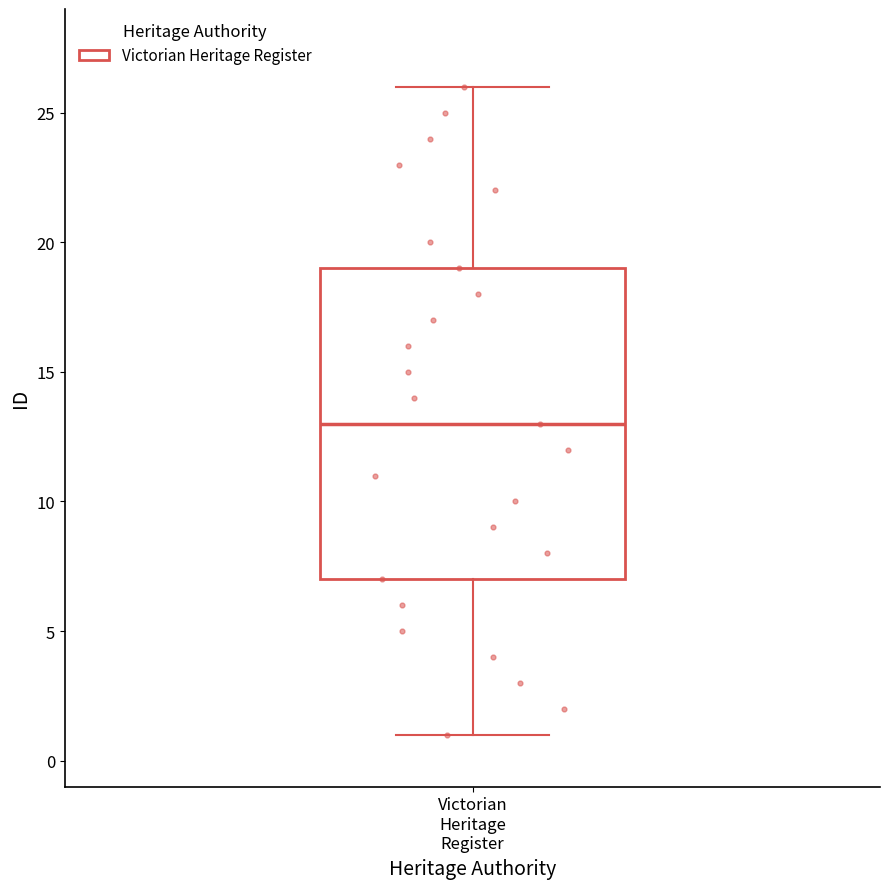

Where is the upper edge of the box for Victorian Heritage Register on the y-axis? The values are not printed on the chart, so give them approximately, as read against the axis.

19